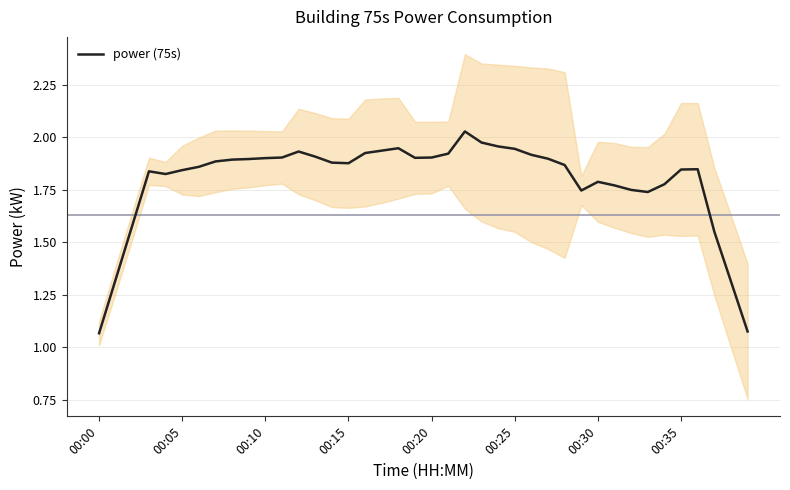

What is the difference between the values at 29 and 24?

0.2